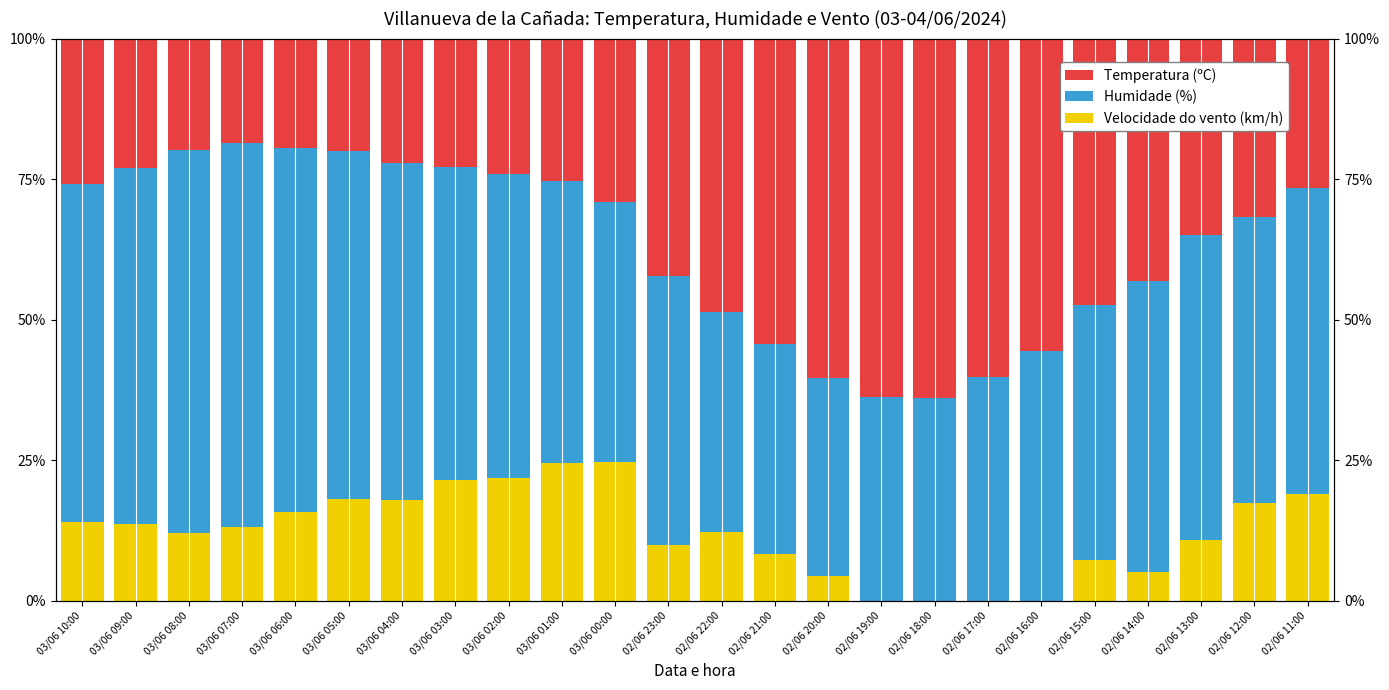

Is it true that Temperatura (ºC) equals 43.2 at 02/06 14:00?

True